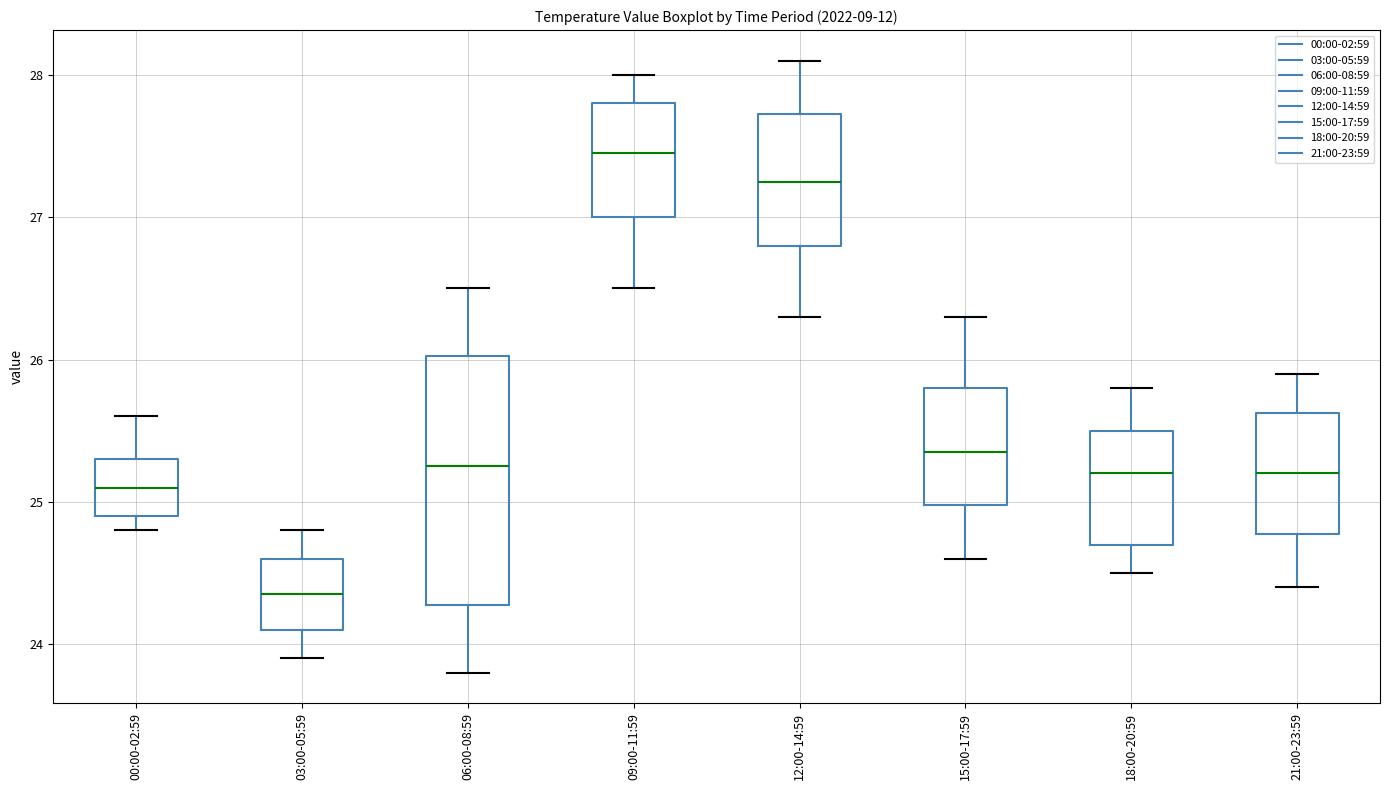

Reading left to right, read every box against the y-axis: the position of its median line, the range the box covers, and the ends of its whiskers. The values are not printed on the chart, so give them approximately, as read against the axis.

00:00-02:59: median 25.1, box 24.9 to 25.3, whiskers 24.8 to 25.6
03:00-05:59: median 24.4, box 24.1 to 24.6, whiskers 23.9 to 24.8
06:00-08:59: median 25.3, box 24.3 to 26.0, whiskers 23.8 to 26.5
09:00-11:59: median 27.5, box 27.0 to 27.8, whiskers 26.5 to 28.0
12:00-14:59: median 27.3, box 26.8 to 27.7, whiskers 26.3 to 28.1
15:00-17:59: median 25.4, box 25.0 to 25.8, whiskers 24.6 to 26.3
18:00-20:59: median 25.2, box 24.7 to 25.5, whiskers 24.5 to 25.8
21:00-23:59: median 25.2, box 24.8 to 25.6, whiskers 24.4 to 25.9